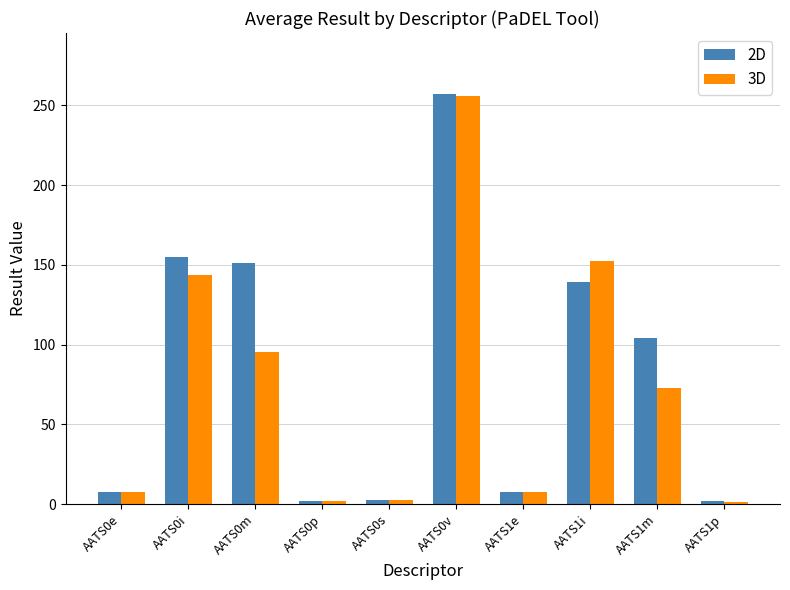

At which category is the sum across all series the highest?

AATS0v